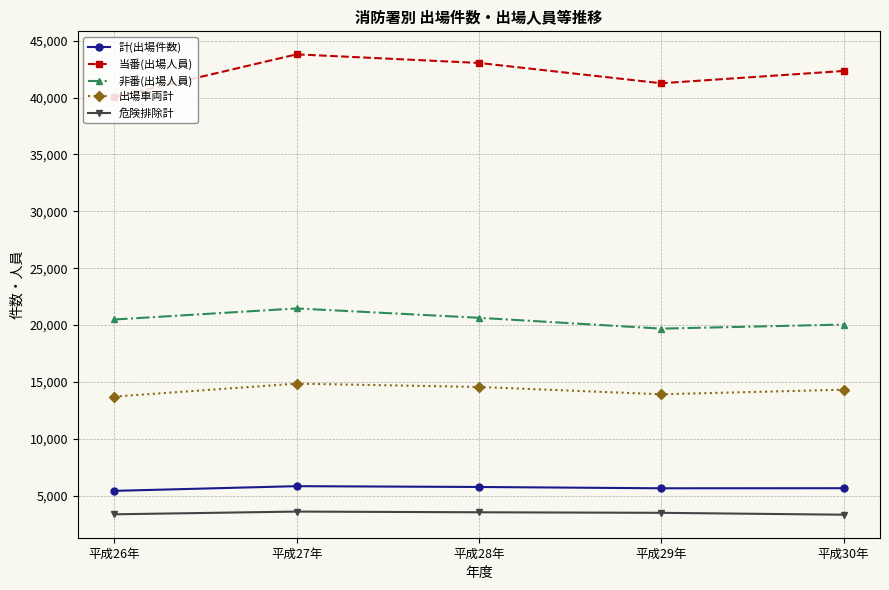

What is the total value across all series at 平成28年?

87568